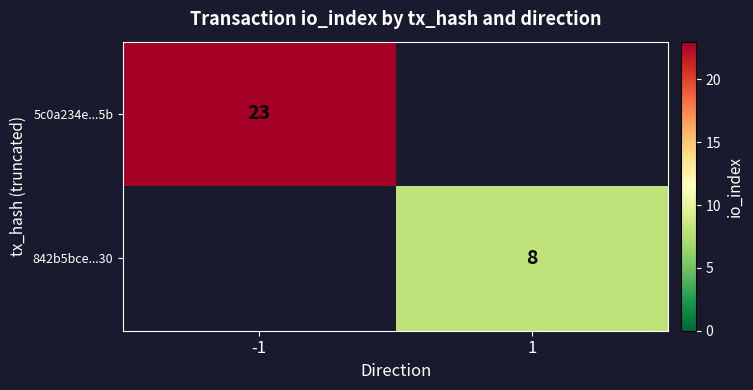

The 842b5bce...30 series shows 2 at 1. True or false?

False